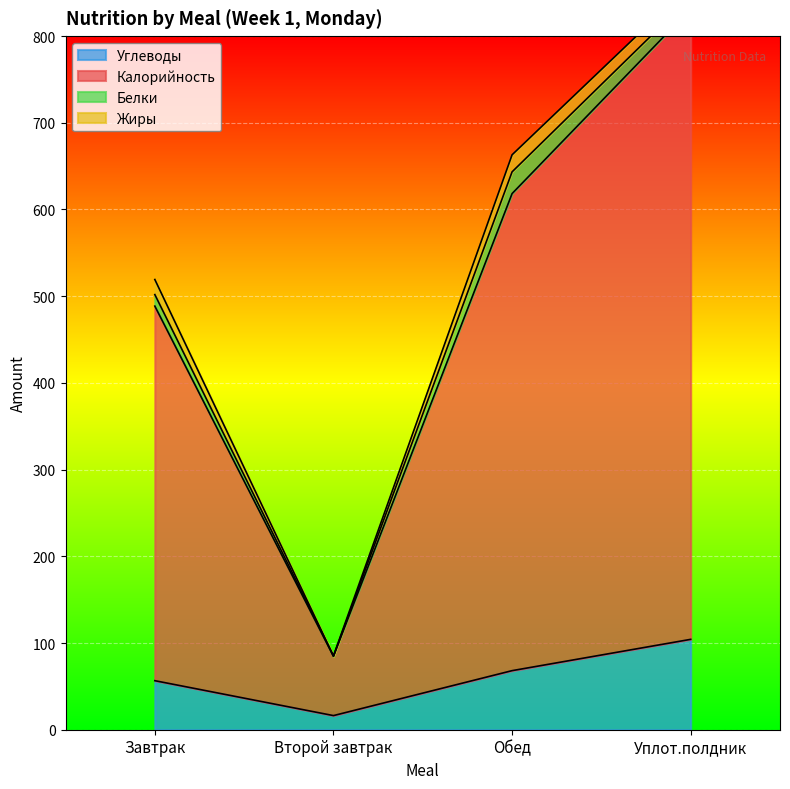

True or false: Углеводы has more than 2 interior local peaks.

False